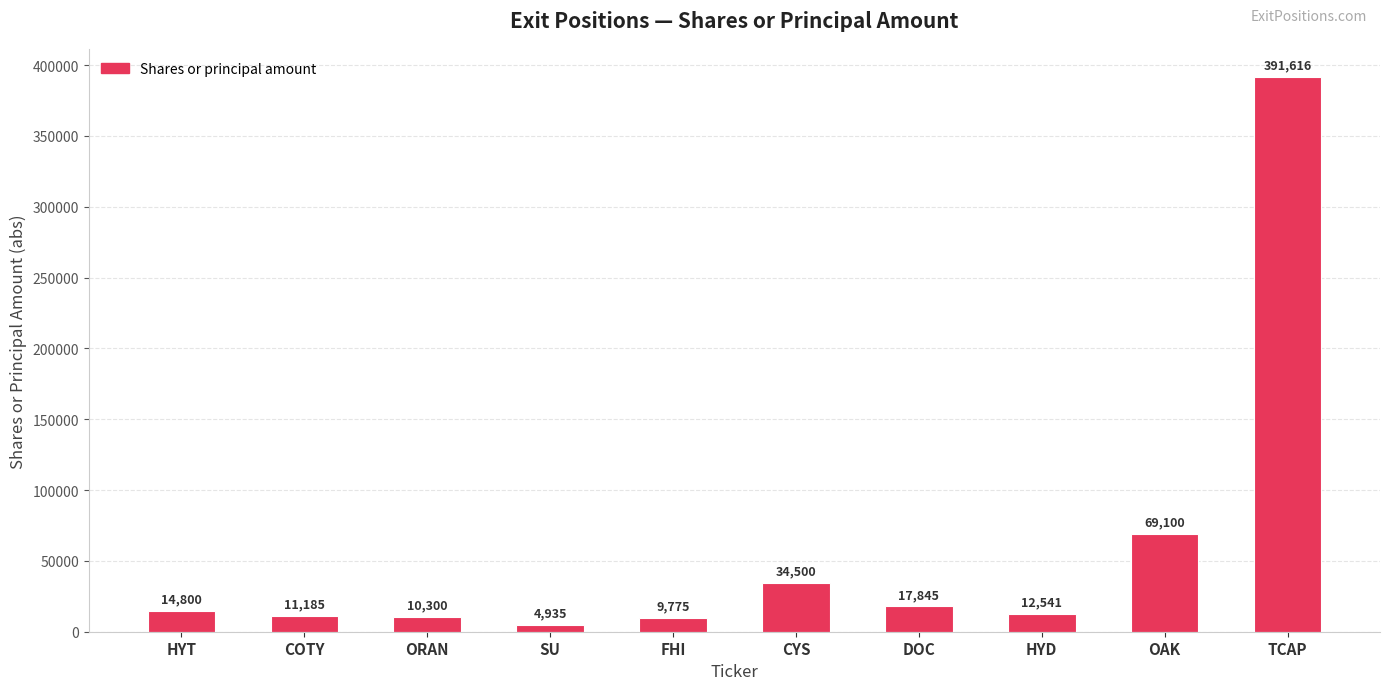

Read the value at HYD.

12541